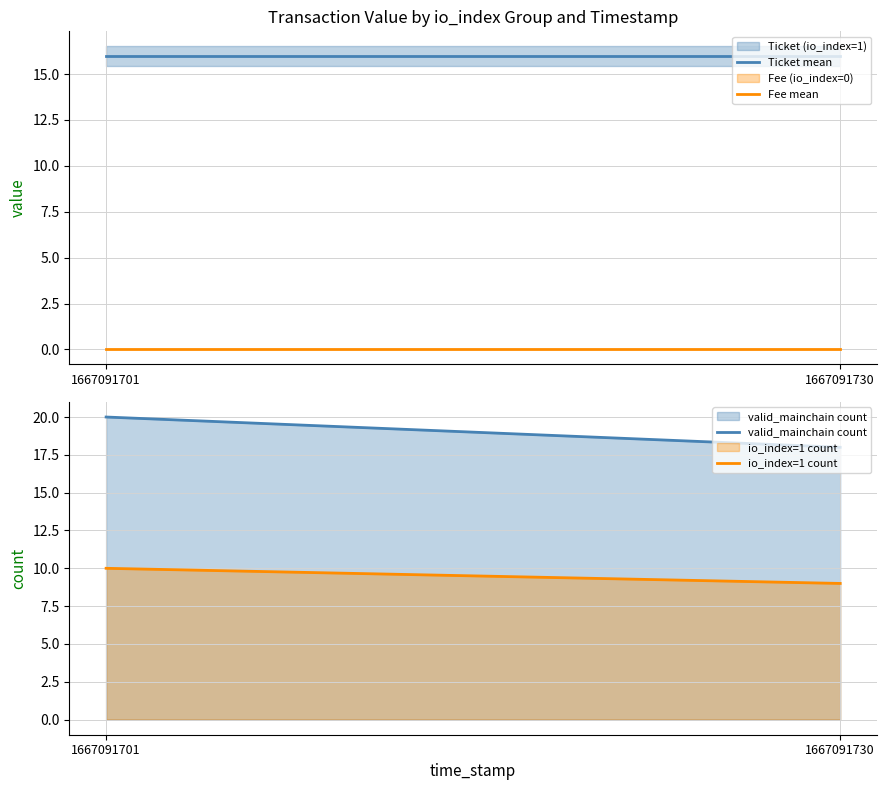

What is the total value across all series at 1667091701?

46.0